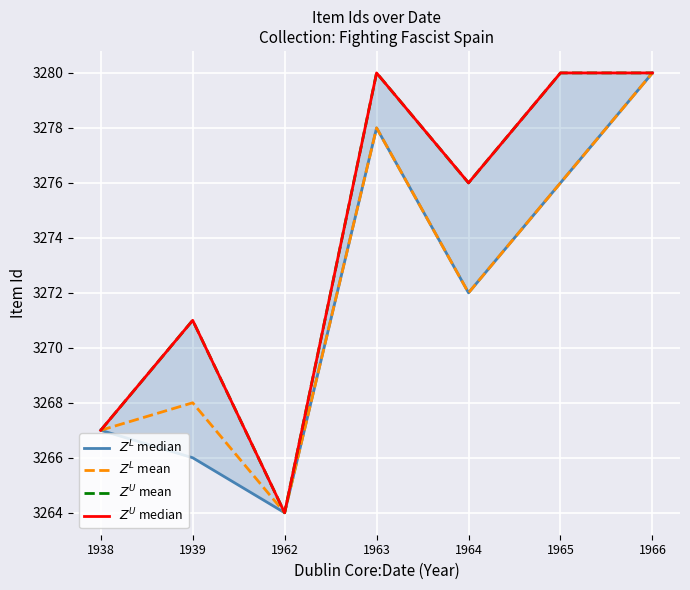

List the series in order of their peak value, lowest first.

$Z^L$ median, $Z^L$ mean, $Z^U$ mean, $Z^U$ median